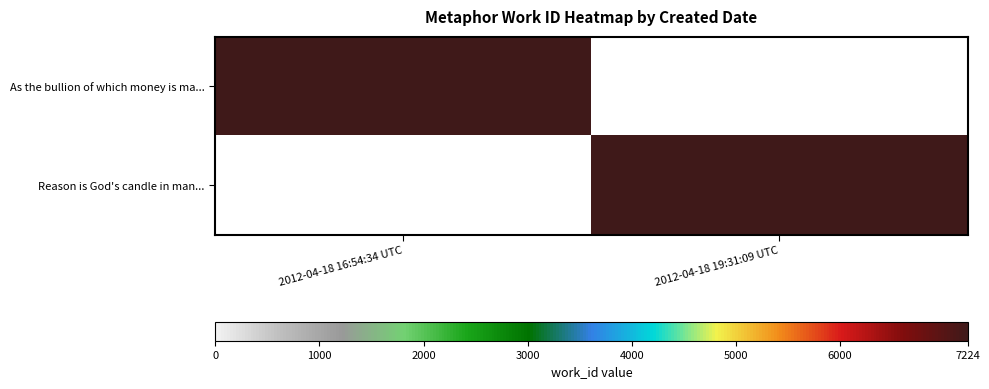

Reading left to right, transcribe all the data shown in this chart.

As the bullion of which money is ma...: 2012-04-18 16:54:34 UTC=7224	2012-04-18 19:31:09 UTC=0
Reason is God's candle in man...: 2012-04-18 16:54:34 UTC=0	2012-04-18 19:31:09 UTC=7224